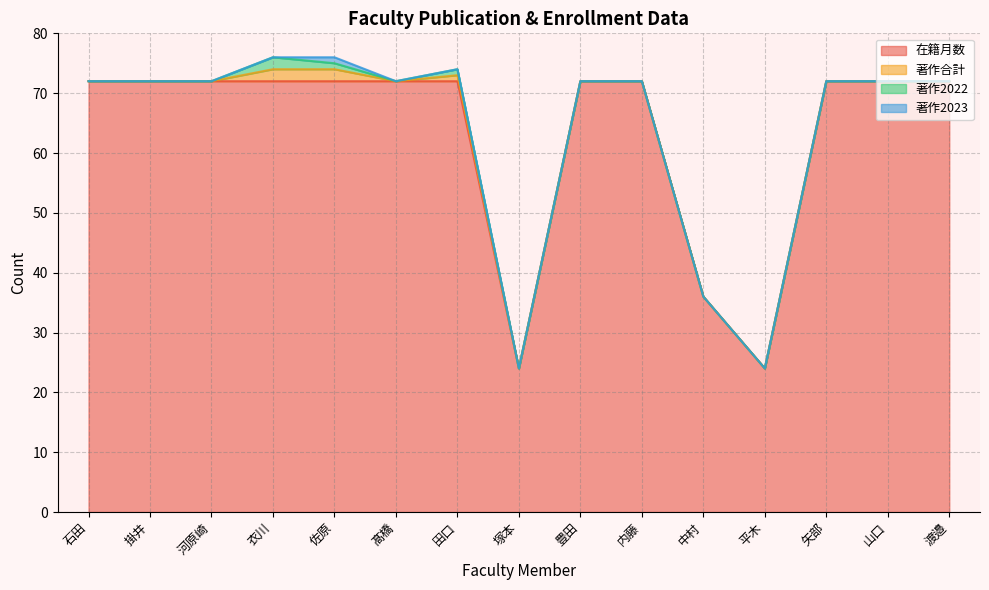

Reading left to right, what are all the values shown in this chart?

在籍月数: 72	72	72	72	72	72	72	24	72	72	36	24	72	72	72
著作合計: 0	0	0	2	2	0	1	0	0	0	0	0	0	0	0
著作2022: 0	0	0	2	1	0	1	0	0	0	0	0	0	0	0
著作2023: 0	0	0	0	1	0	0	0	0	0	0	0	0	0	0